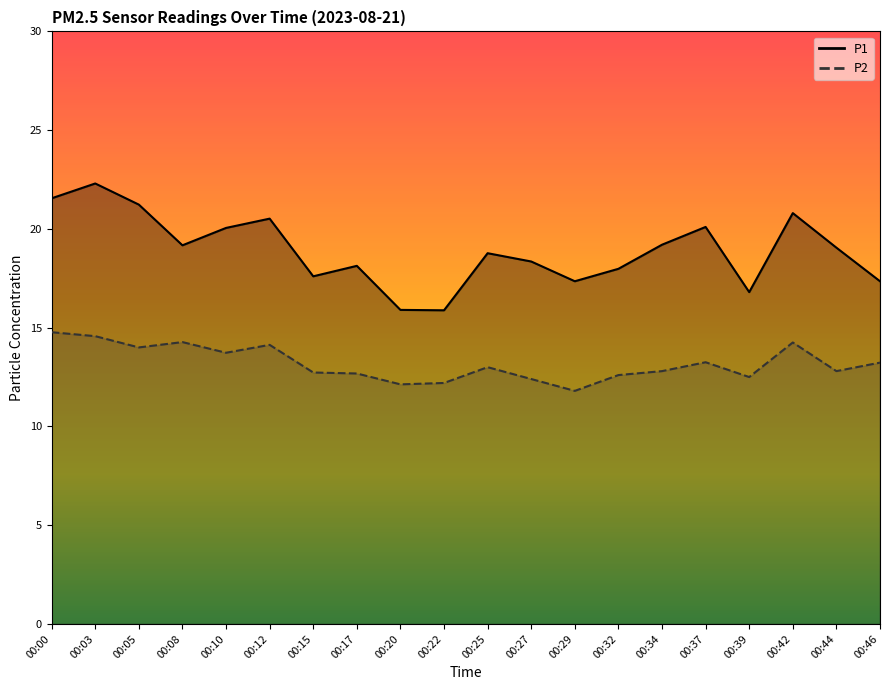

Which category has the highest value in the P1 series?

00:03